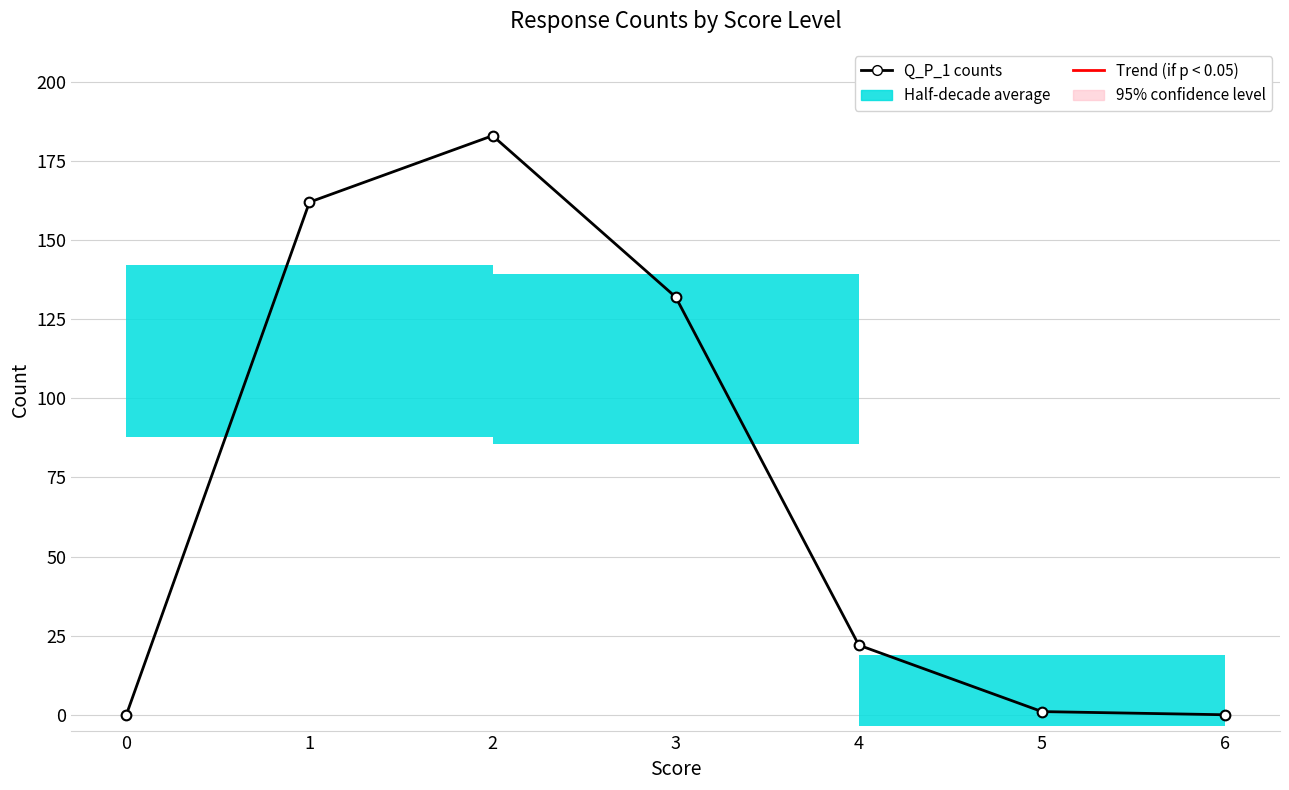

How many values are below 22?

3